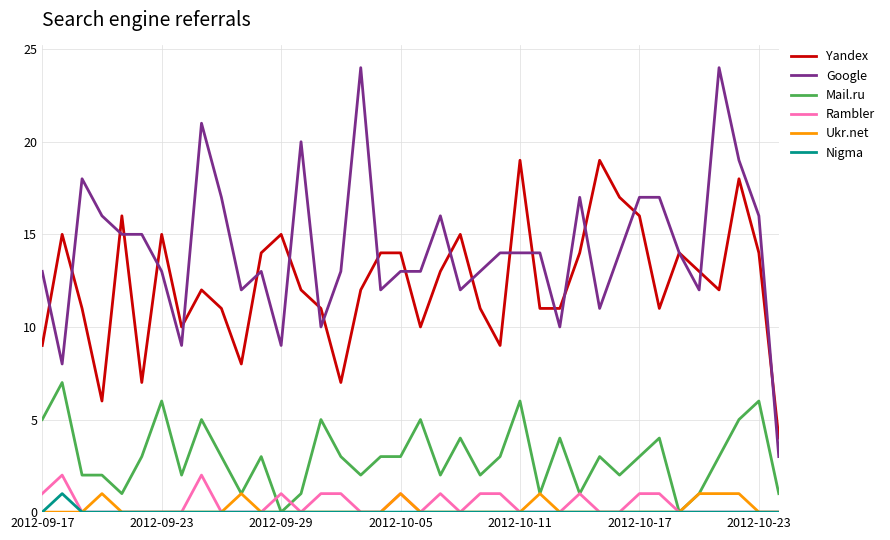

Is this an area chart (filled region under the line)?

No